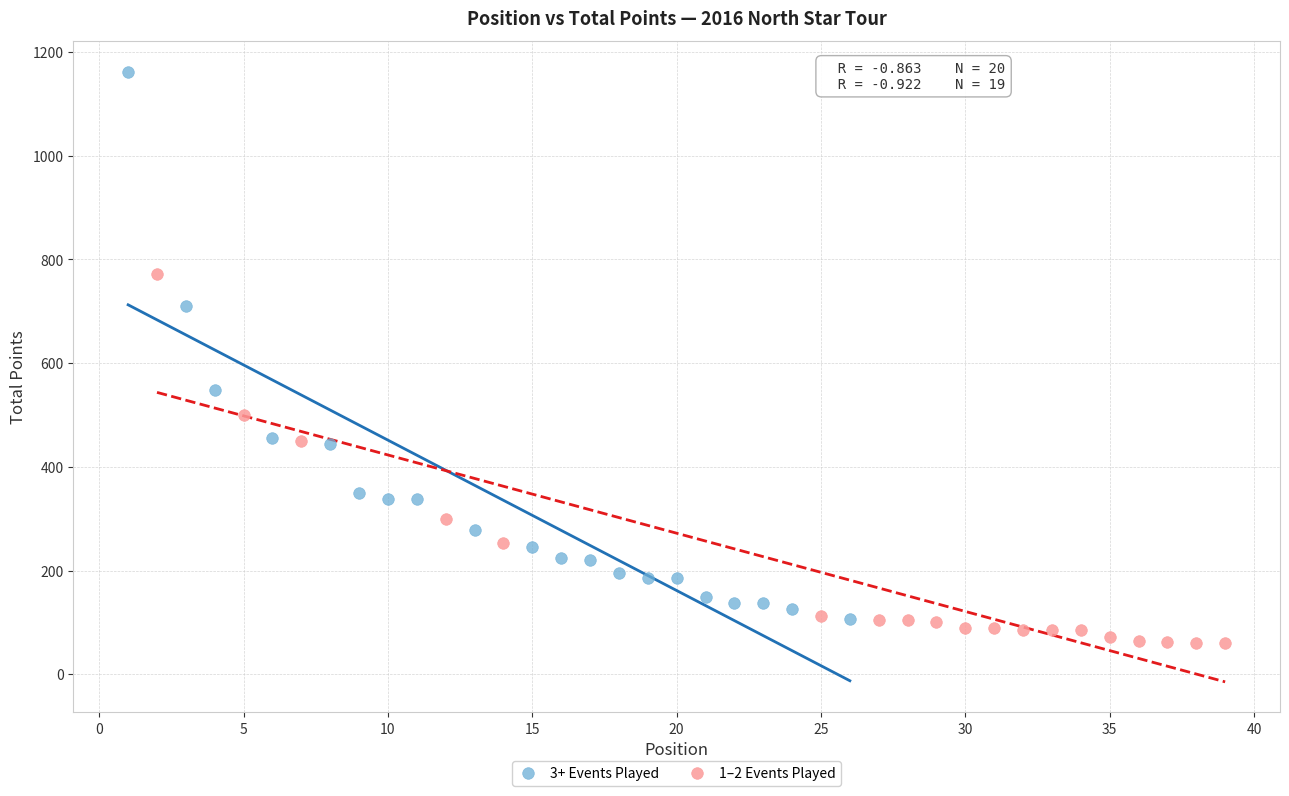

Which series contains the lowest Y value?

1–2 Events Played